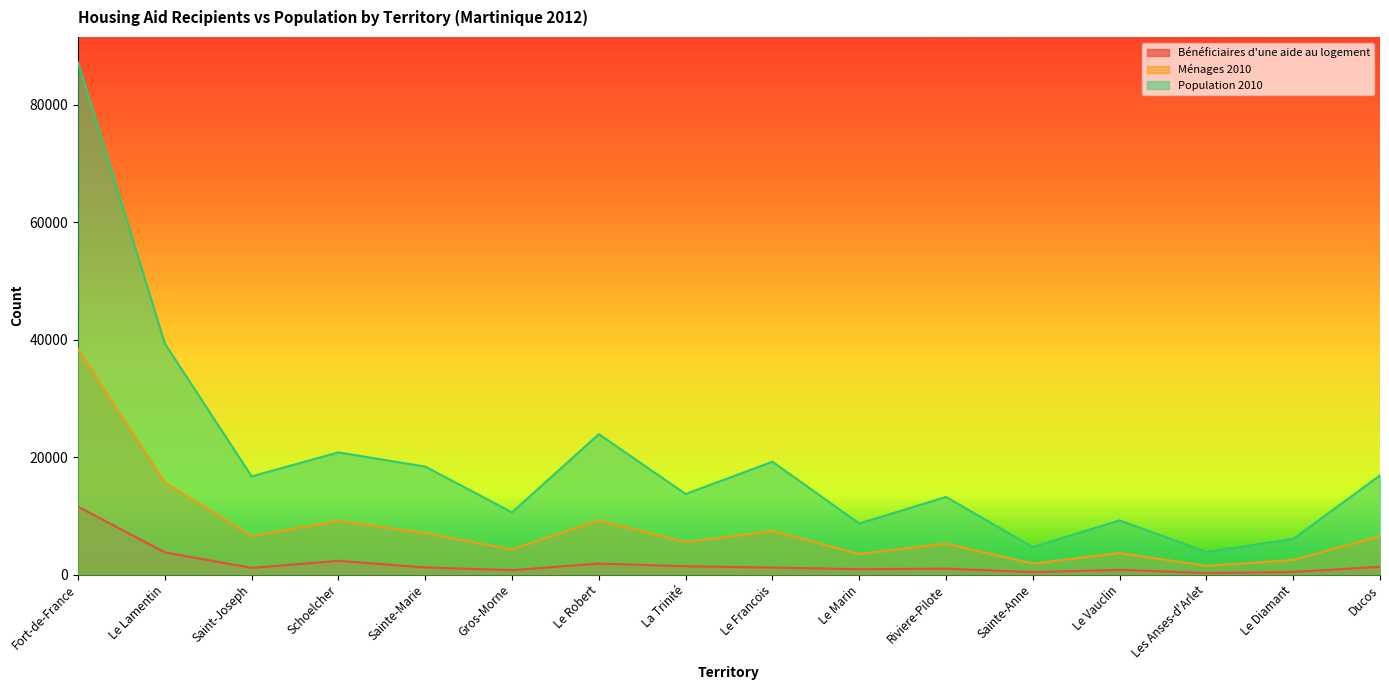

True or false: Bénéficiaires d'une aide au logement and Ménages 2010 cross at least once.

False